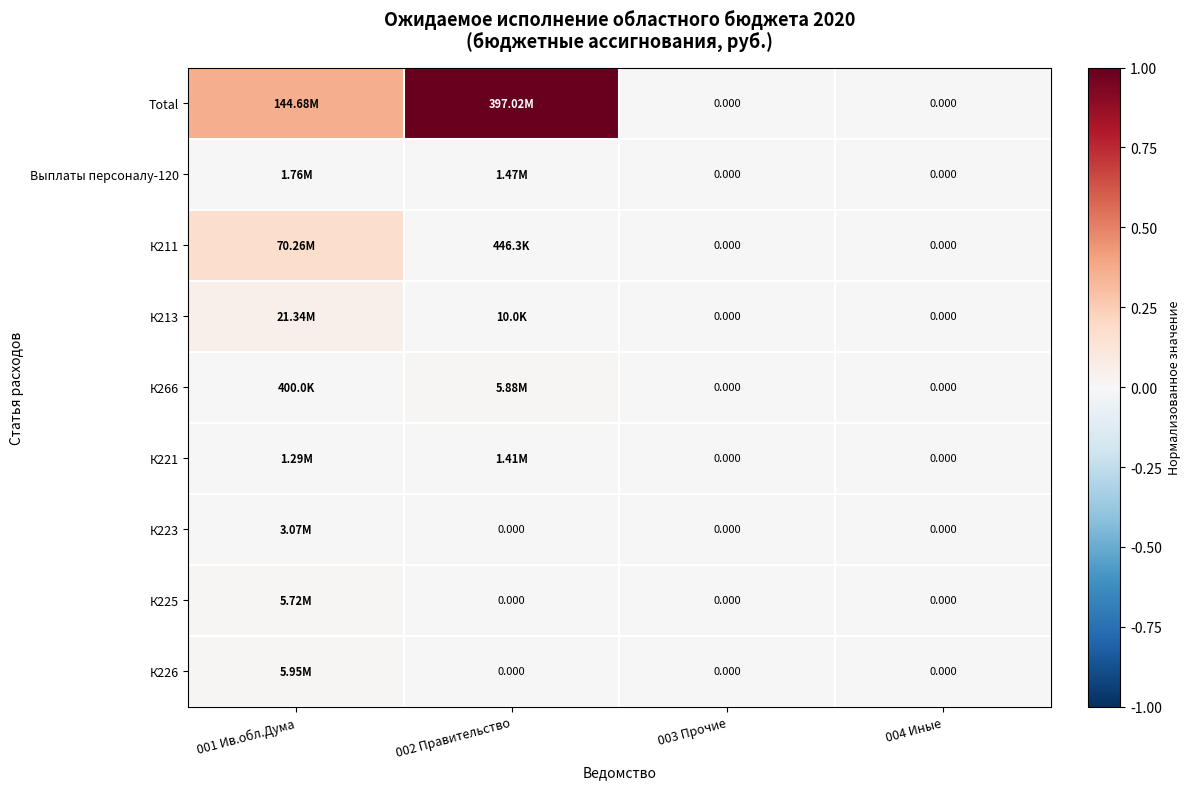

How many positive values does the К223 series have?

1